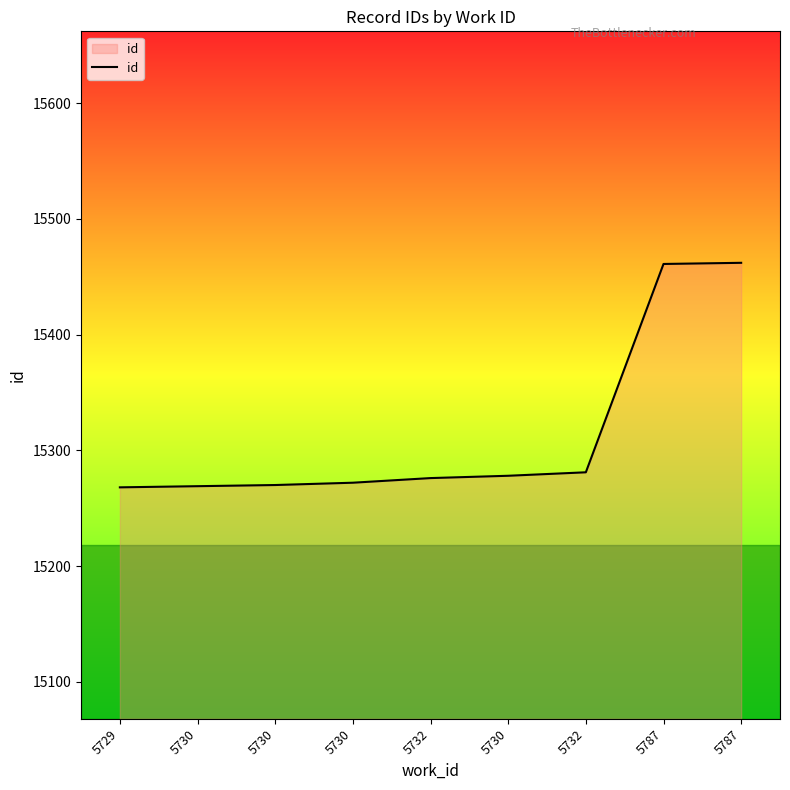

Is it true that the value at 5787 is 15462?

True